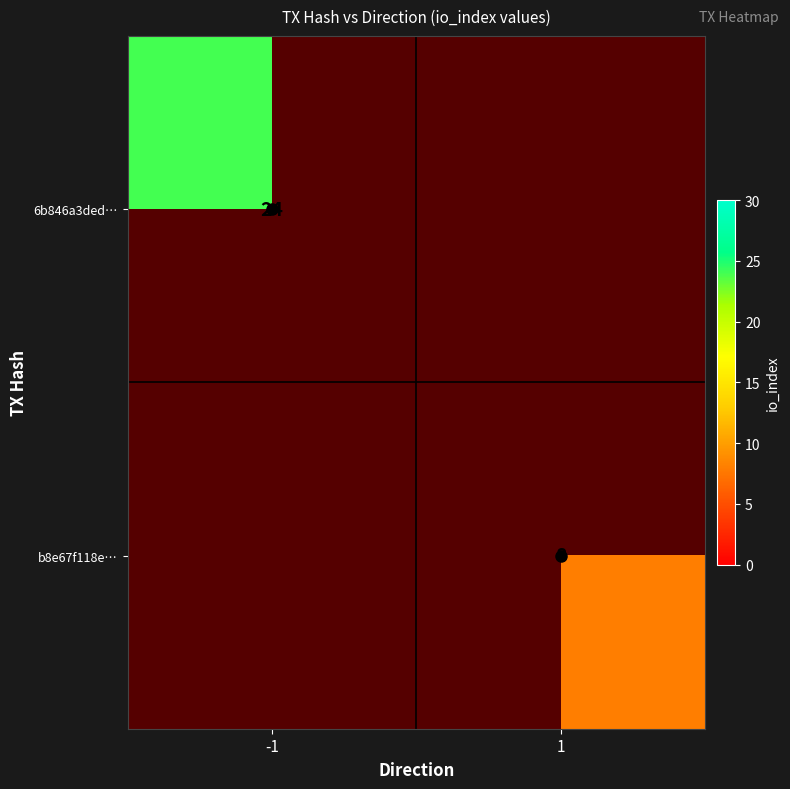

At how many categories does at least one series exceed 13?

1